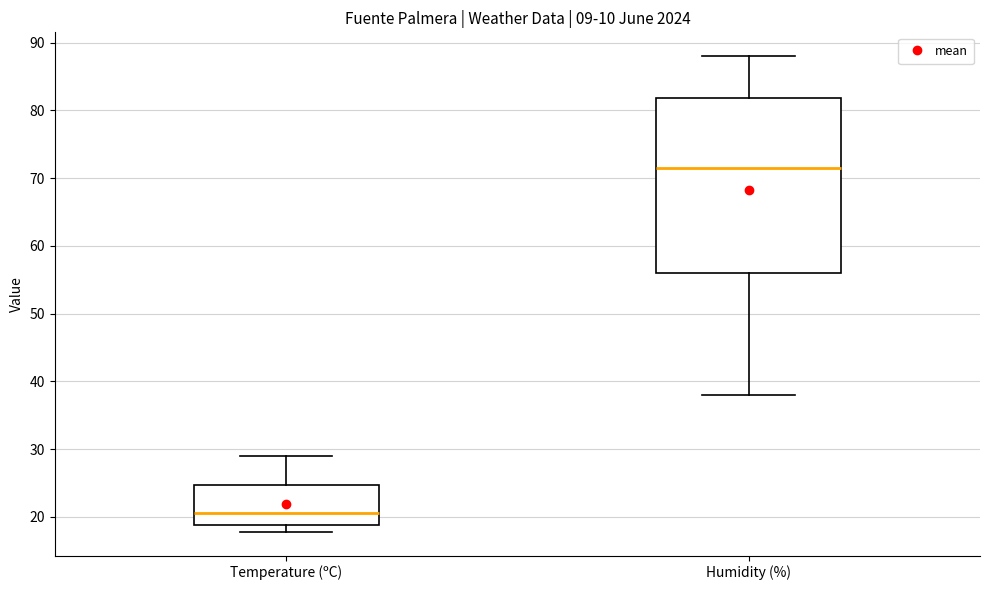

Comparing the boxes themselves (not the whiskers), which one is the tallest?

Humidity (%)